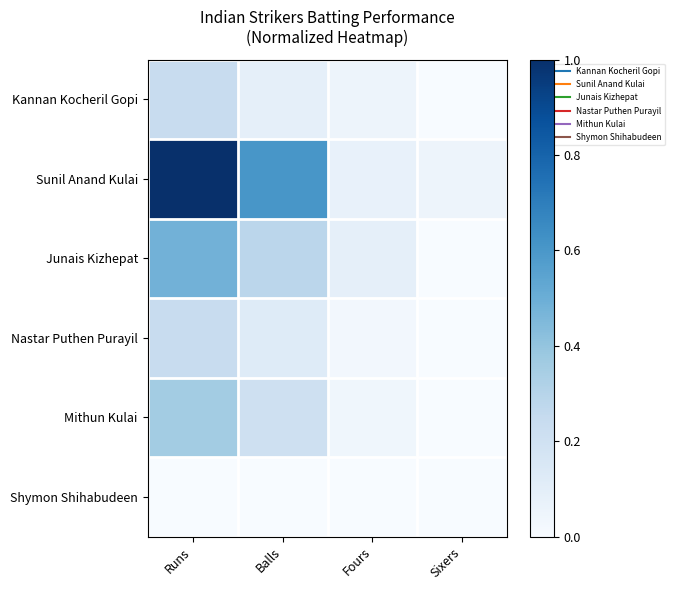

At how many categories does at least one series exceed 0?

4